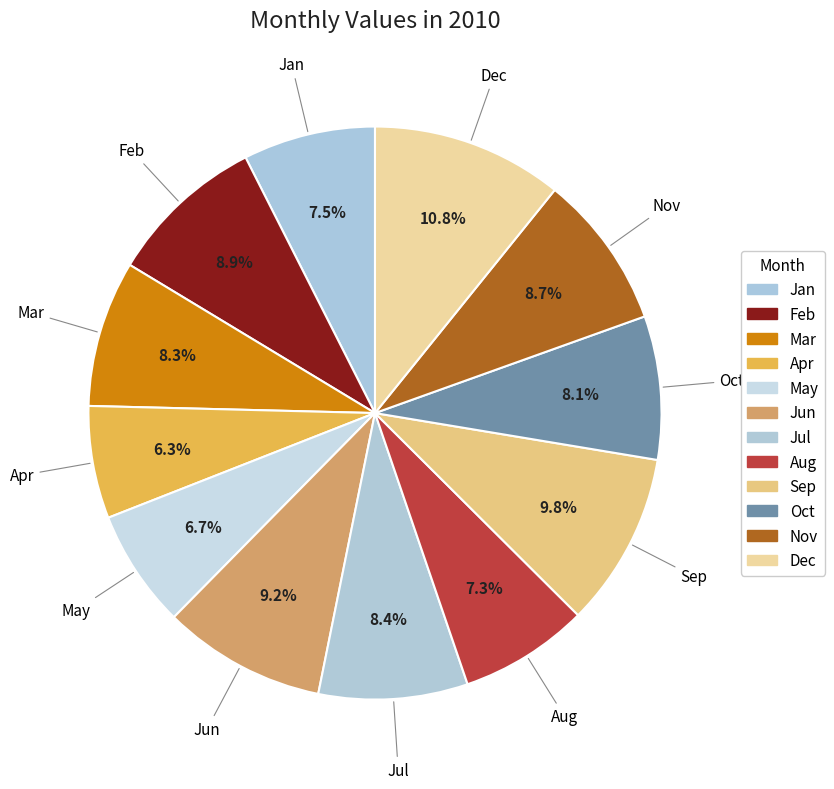

The Apr slice represents 6% of the pie. True or false?

True